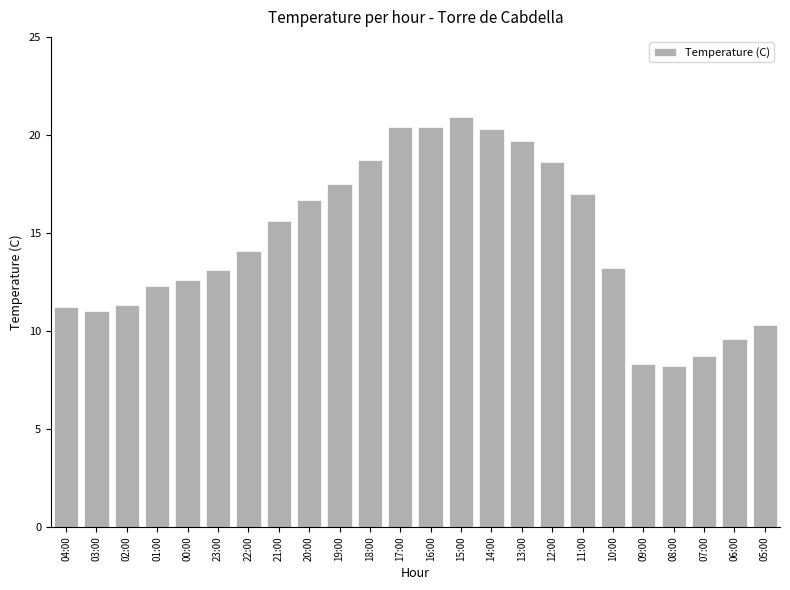

What is the sum of the values at 23:00 and 13:00?

32.8